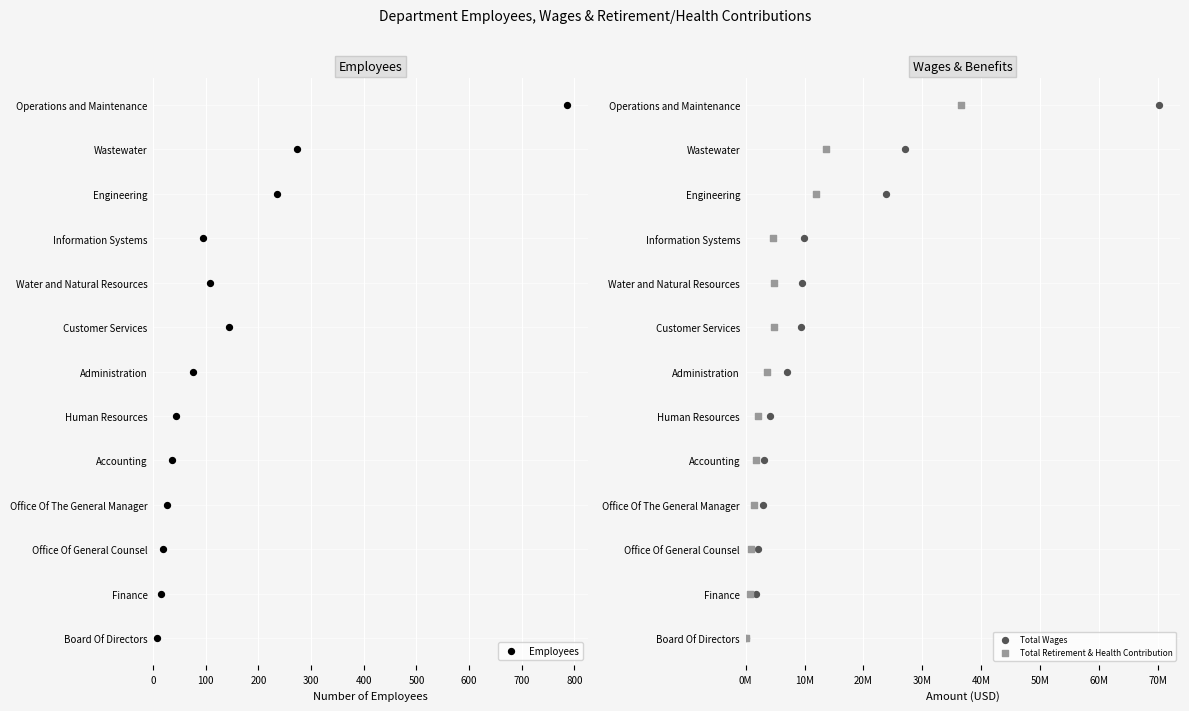

What are all the series names shown in the legend?

Employees, Total Wages, Total Retirement & Health Contribution